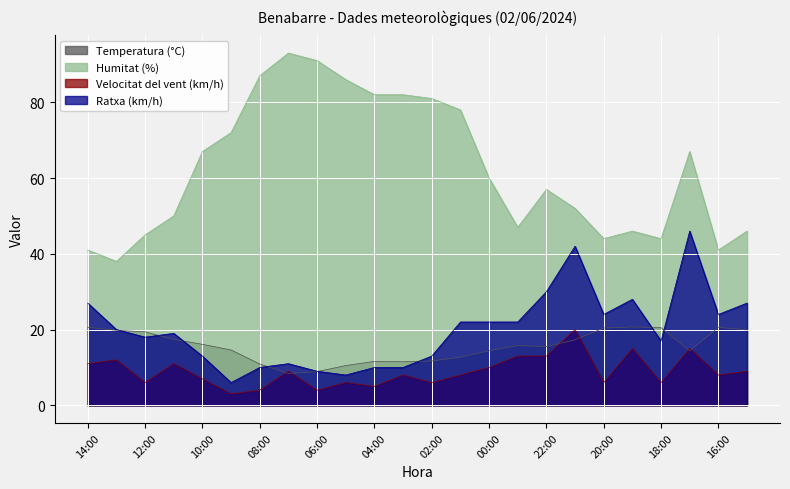

Does the chart display data point markers on the line(s)?

No